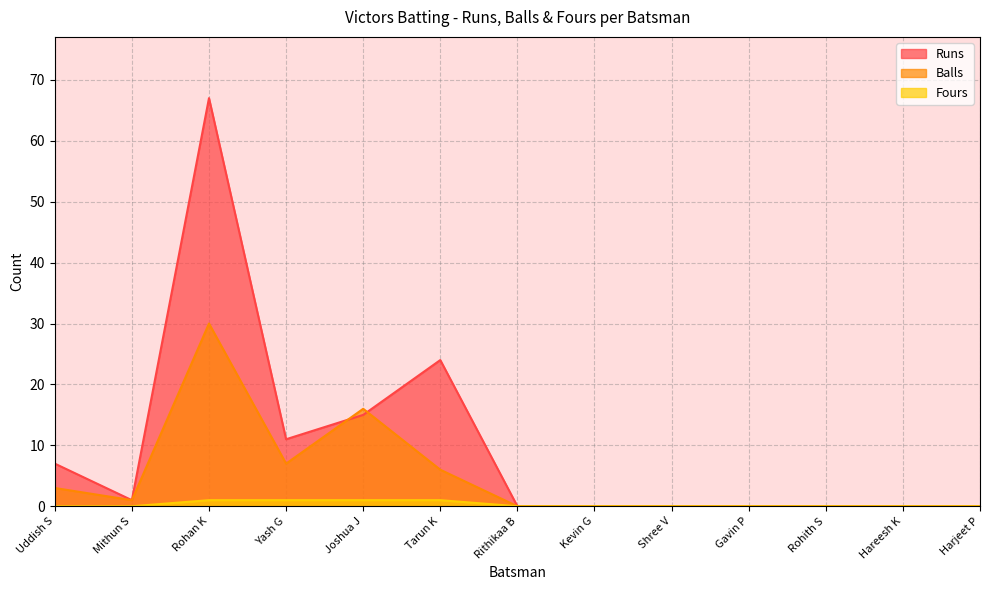

Does the chart have visible grid lines?

Yes